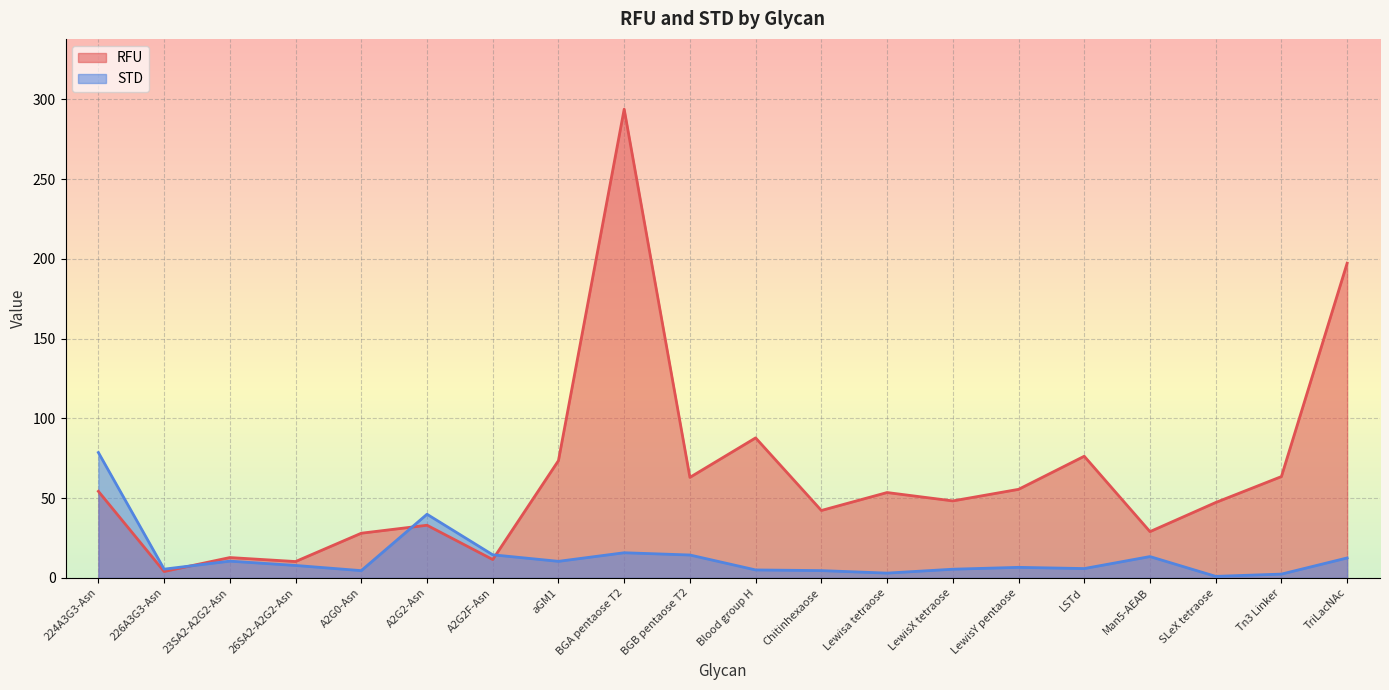

The value of RFU at 226A3G3-Asn is 1.9. True or false?

False